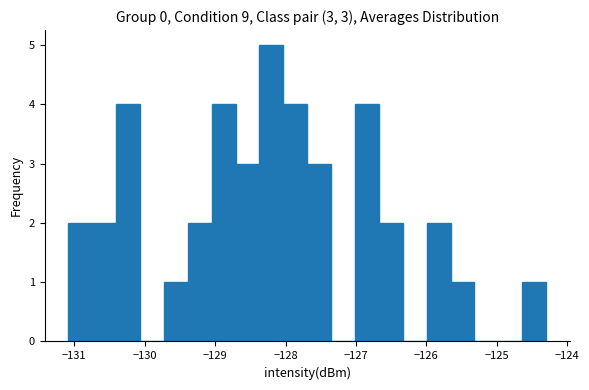

Around what value on the x-axis is the tallest bar? Give the approximate position of its centre, as read against the axis.

-128.2